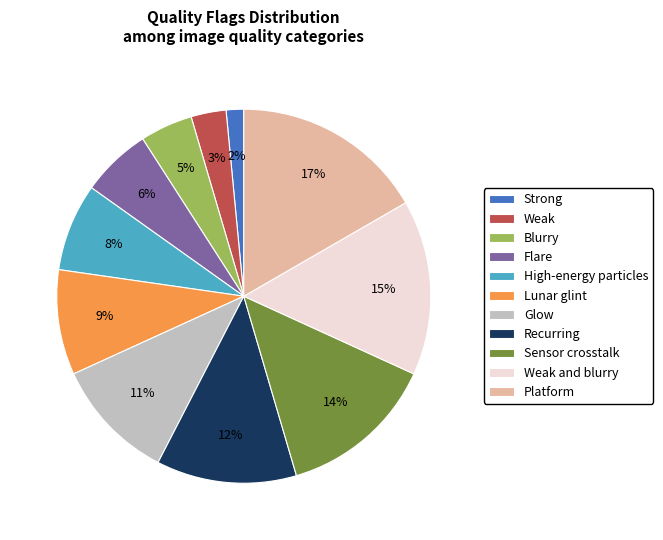

Is there a majority slice in this chart?

No